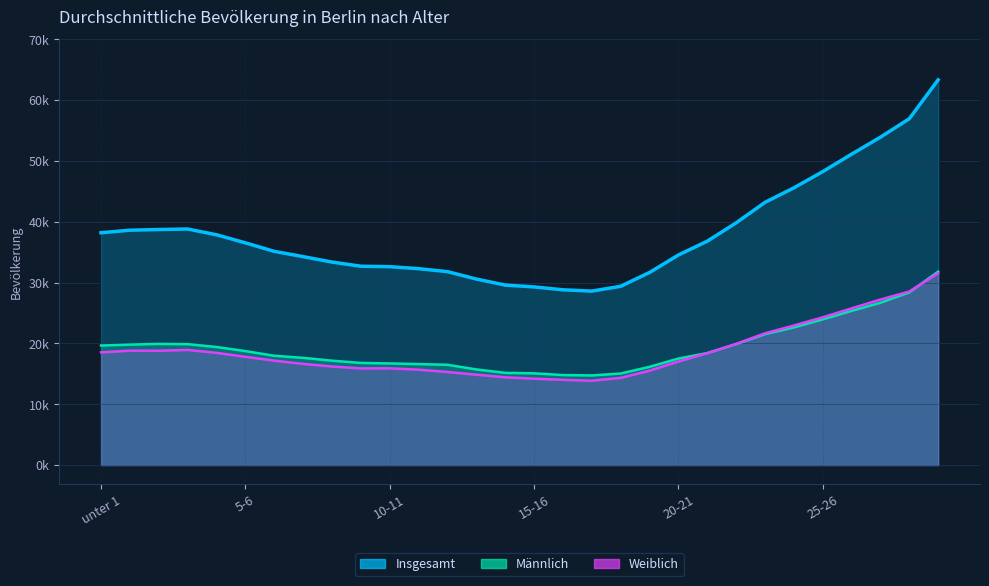

How many intersections are there between Männlich and Weiblich?

2